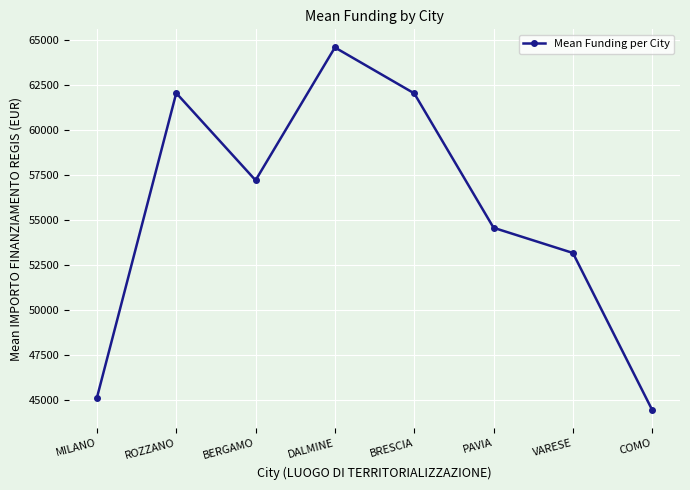

What is the sum of all values?

443258.6